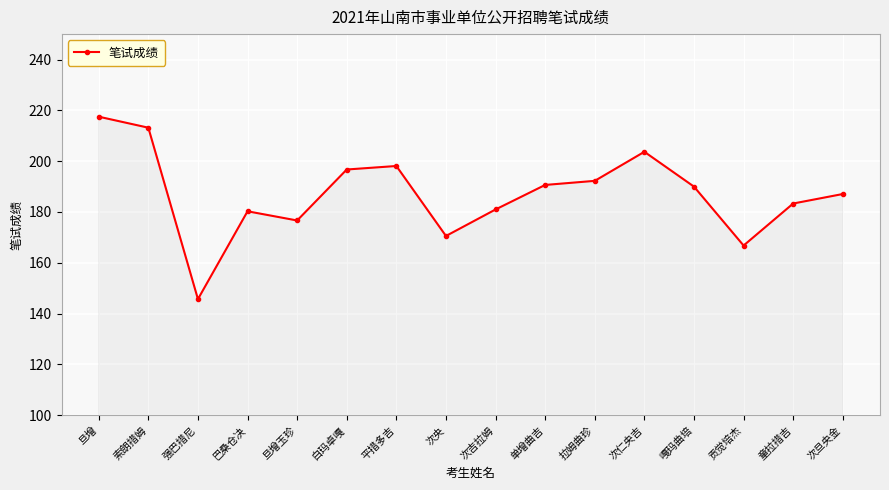

What is the minimum value shown in the chart?

145.7